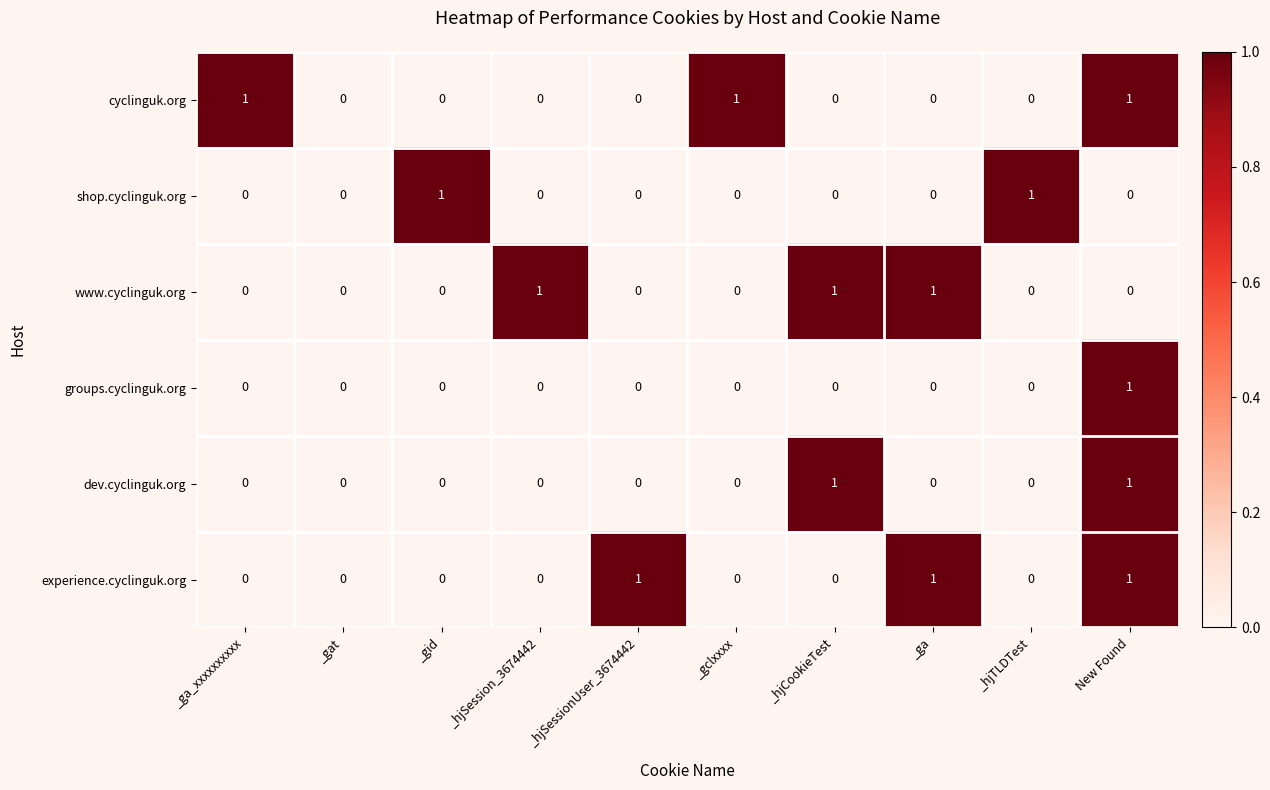

Is it true that www.cyclinguk.org equals 0 at _gid?

True